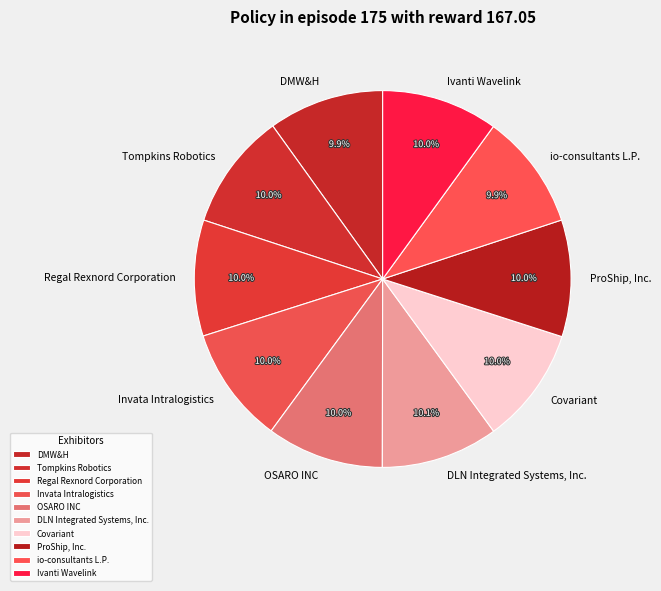

Does Covariant represent more than half of the total?

No